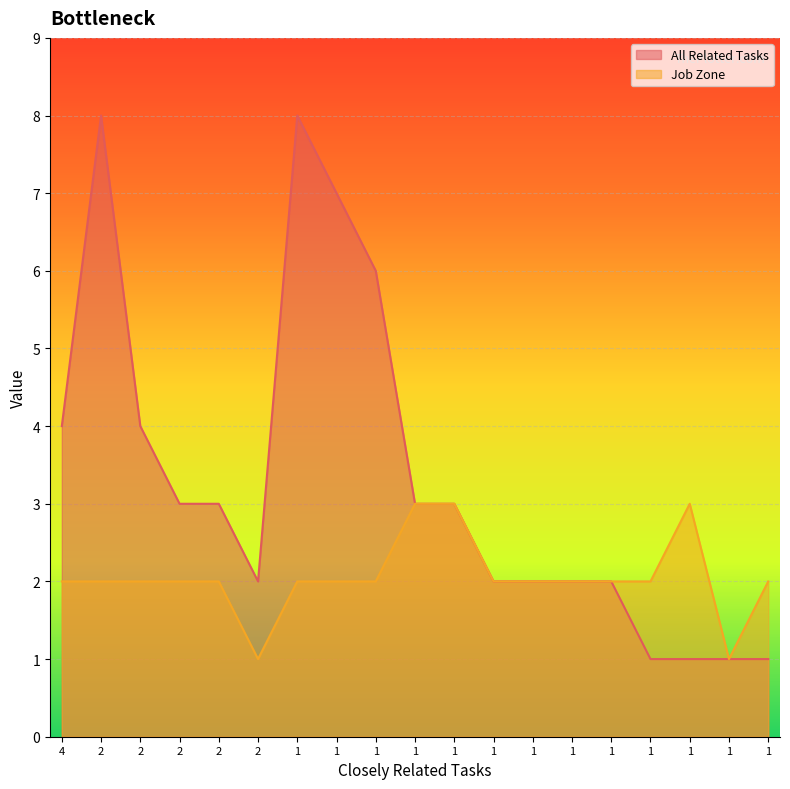

What are all the series names shown in the legend?

All Related Tasks, Job Zone